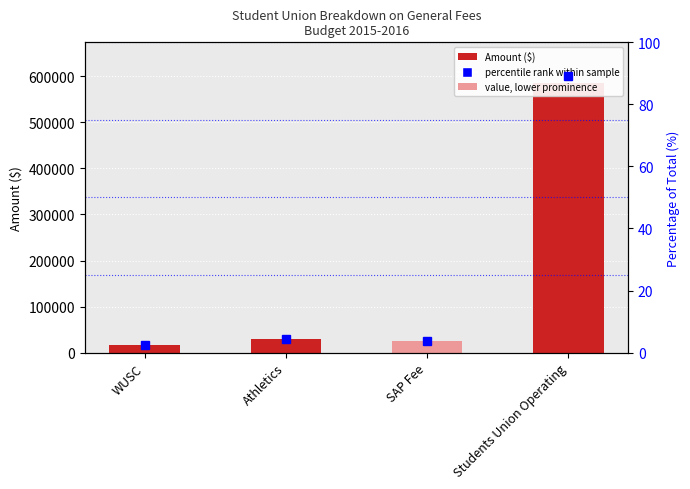

Is it true that percentile rank within sample equals 89.1 at Students Union Operating?

True